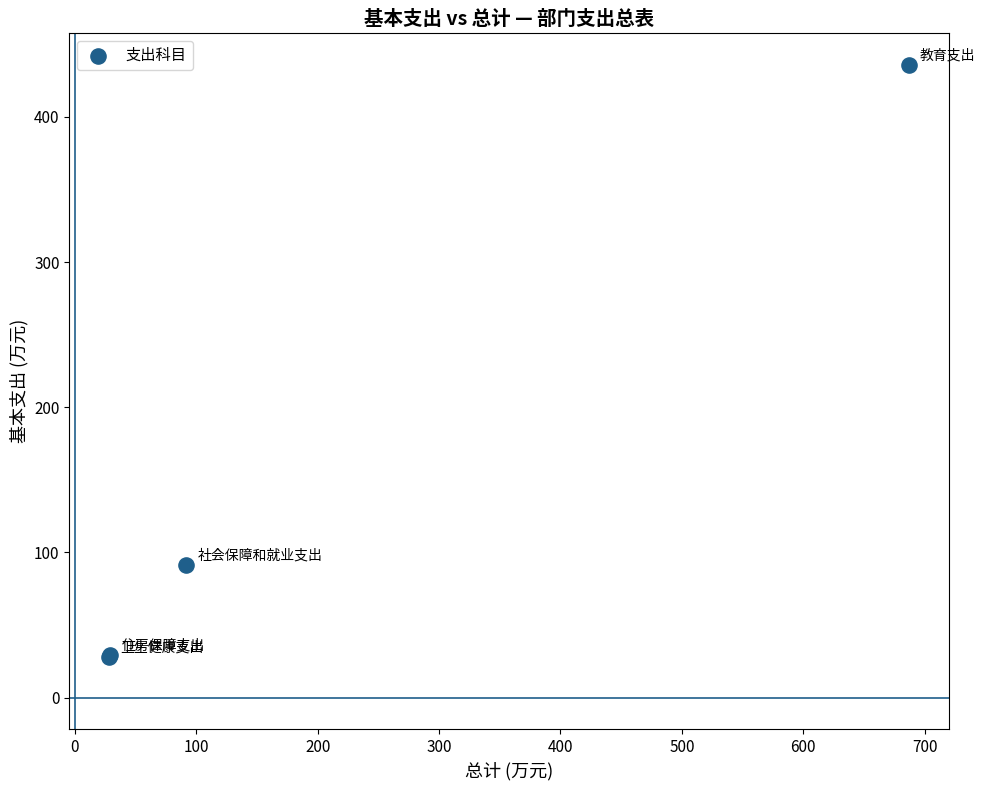

What Y value in the scatter plot is closest to 232?

91.6